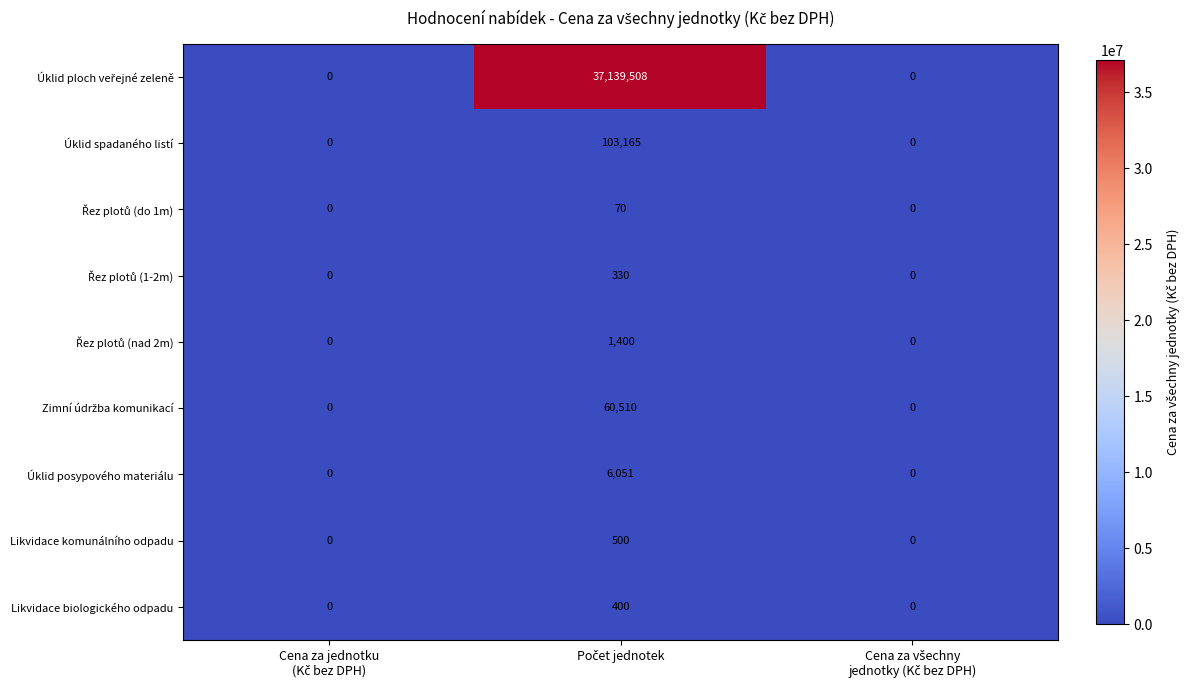

What is the difference between the maximum and minimum values in the Úklid spadaného listí series?

103165